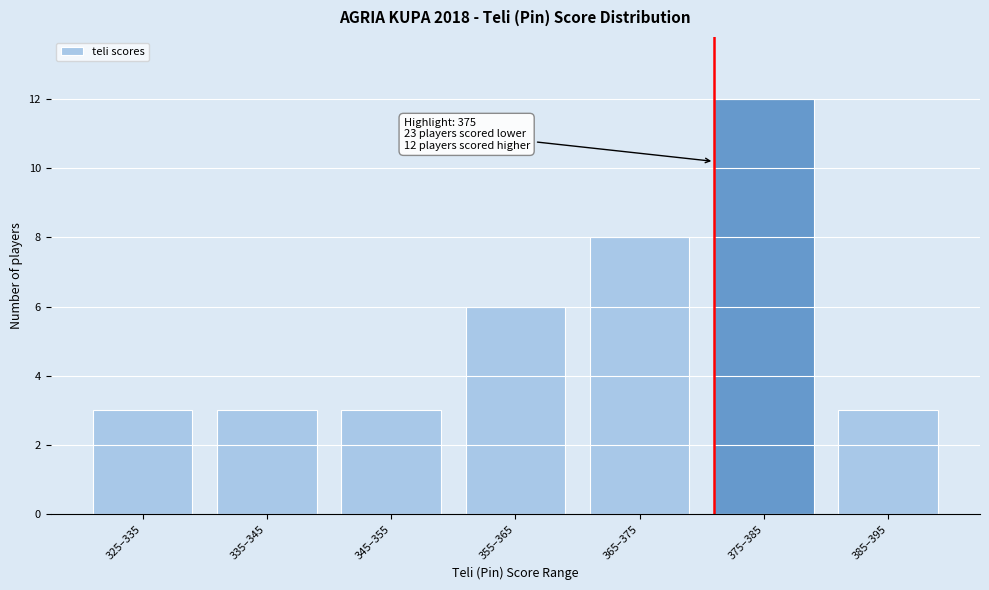

Reading right to left, transcribe all the data shown in this chart.

3	12	8	6	3	3	3